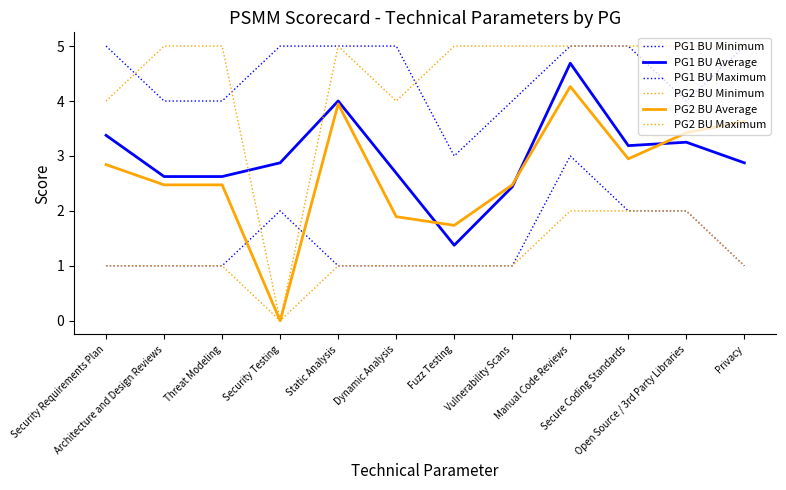

Does the chart have visible grid lines?

No